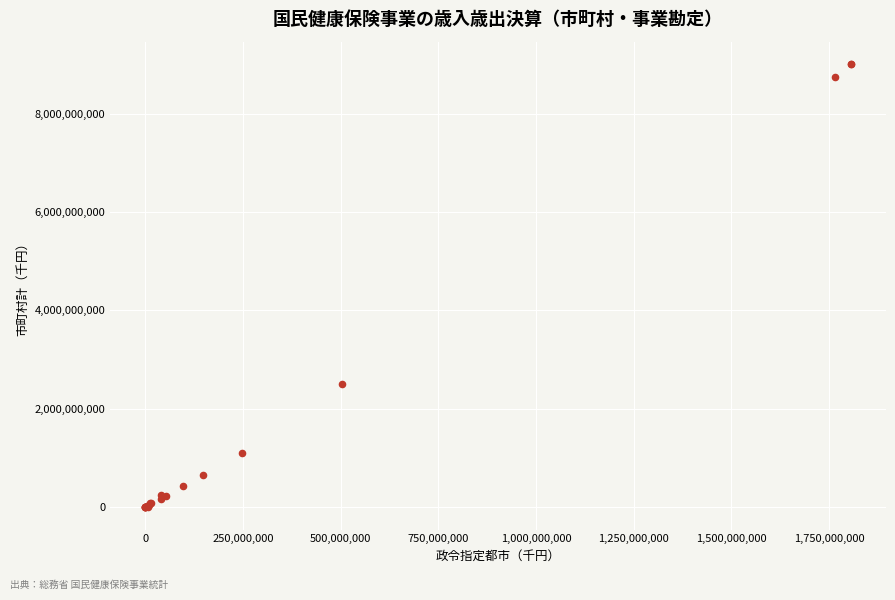

What Y value in the scatter plot is closest to 4504522752?

2504421379